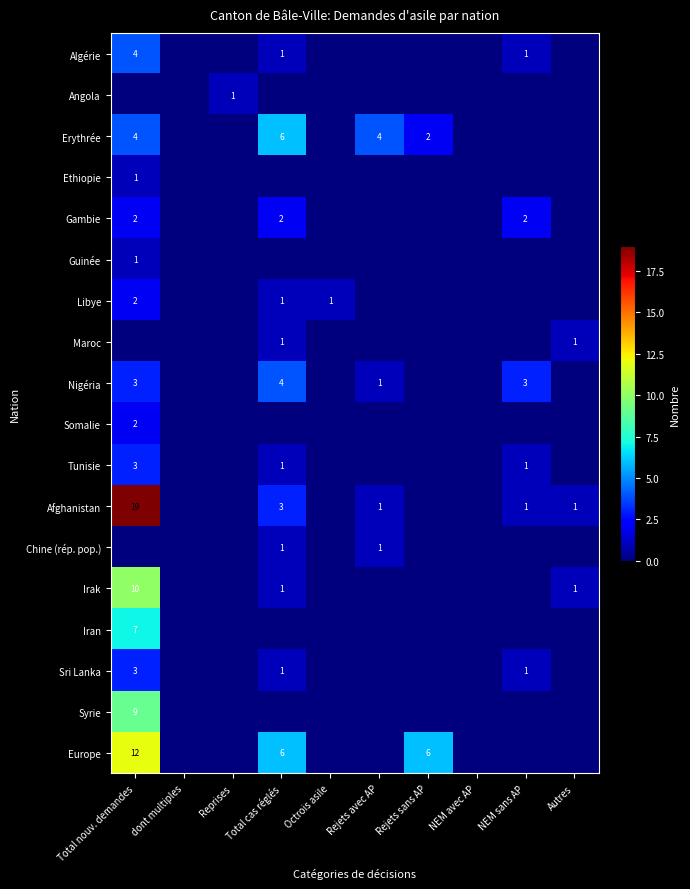

True or false: Erythrée has a value of 9 at Total cas réglés.

False